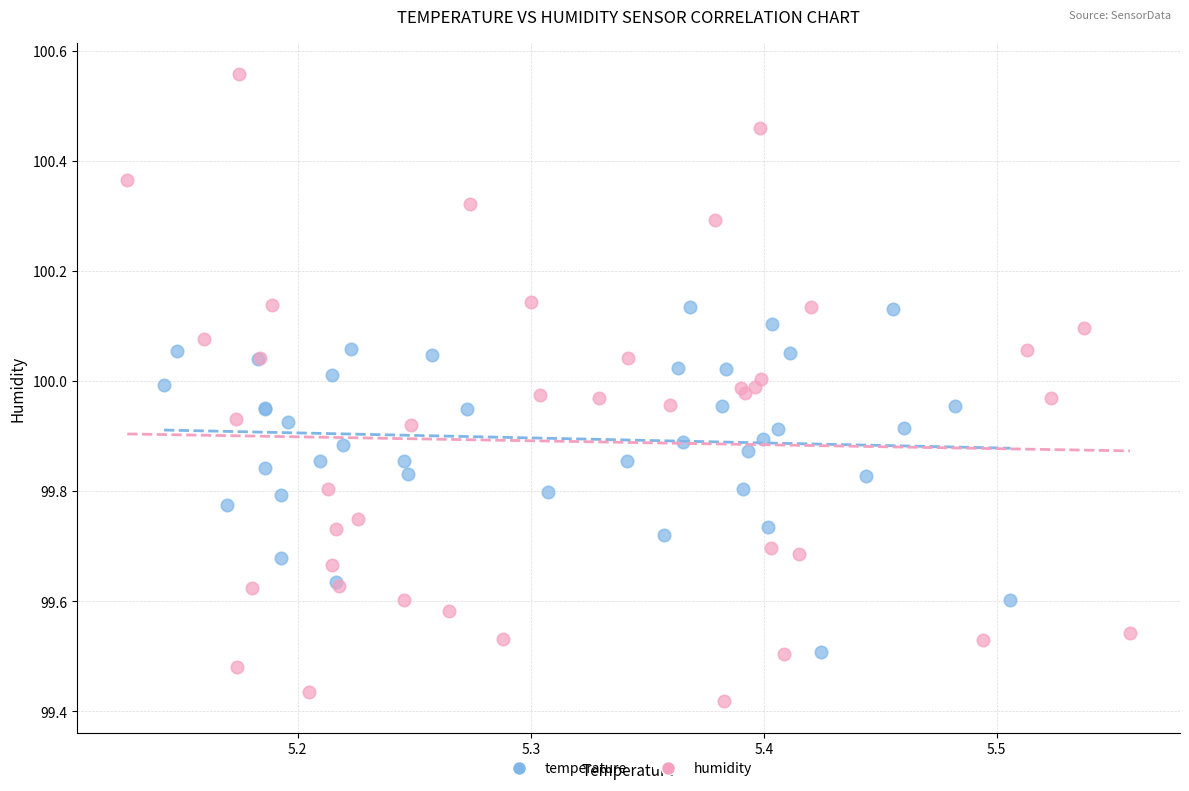

What are all the series names shown in the legend?

temperature, humidity